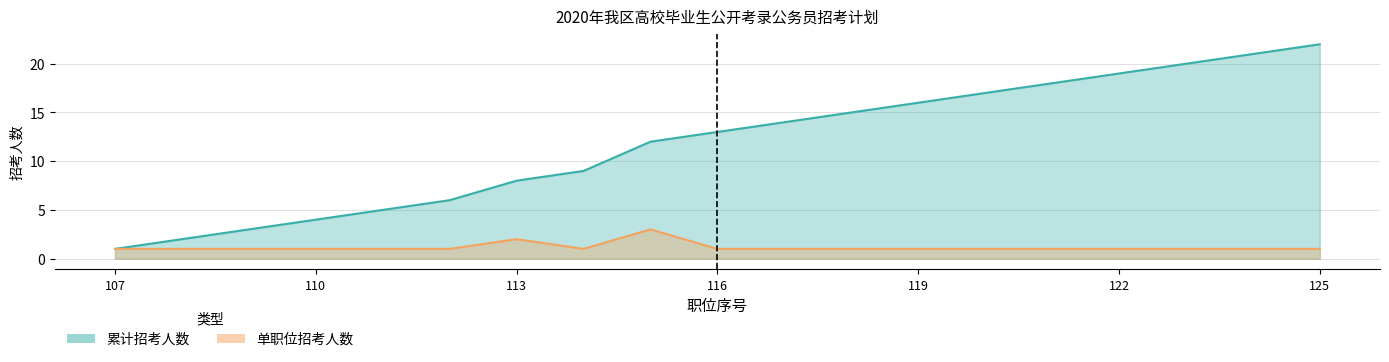

Is it true that 招考人数 equals 1 at 115?

False